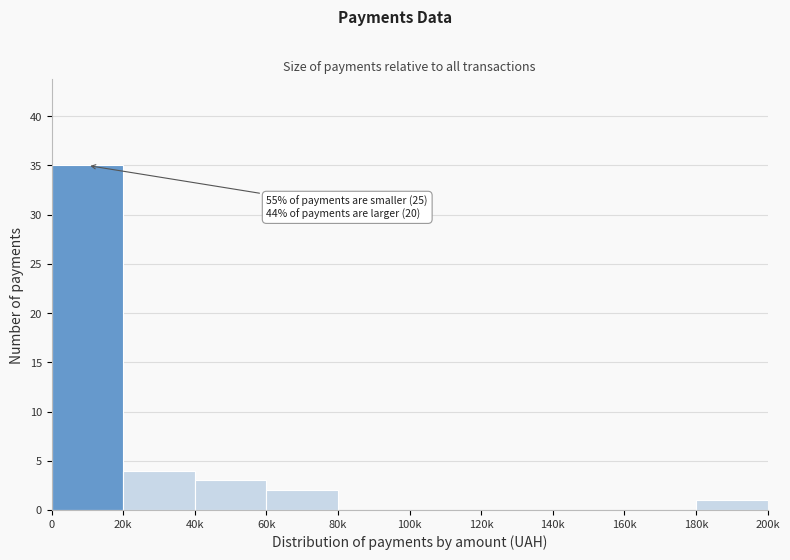

Reading left to right, transcribe all the data shown in this chart.

0=35	20k=4	40k=3	60k=2	80k=0	100k=0	120k=0	140k=0	160k=0	180k=1